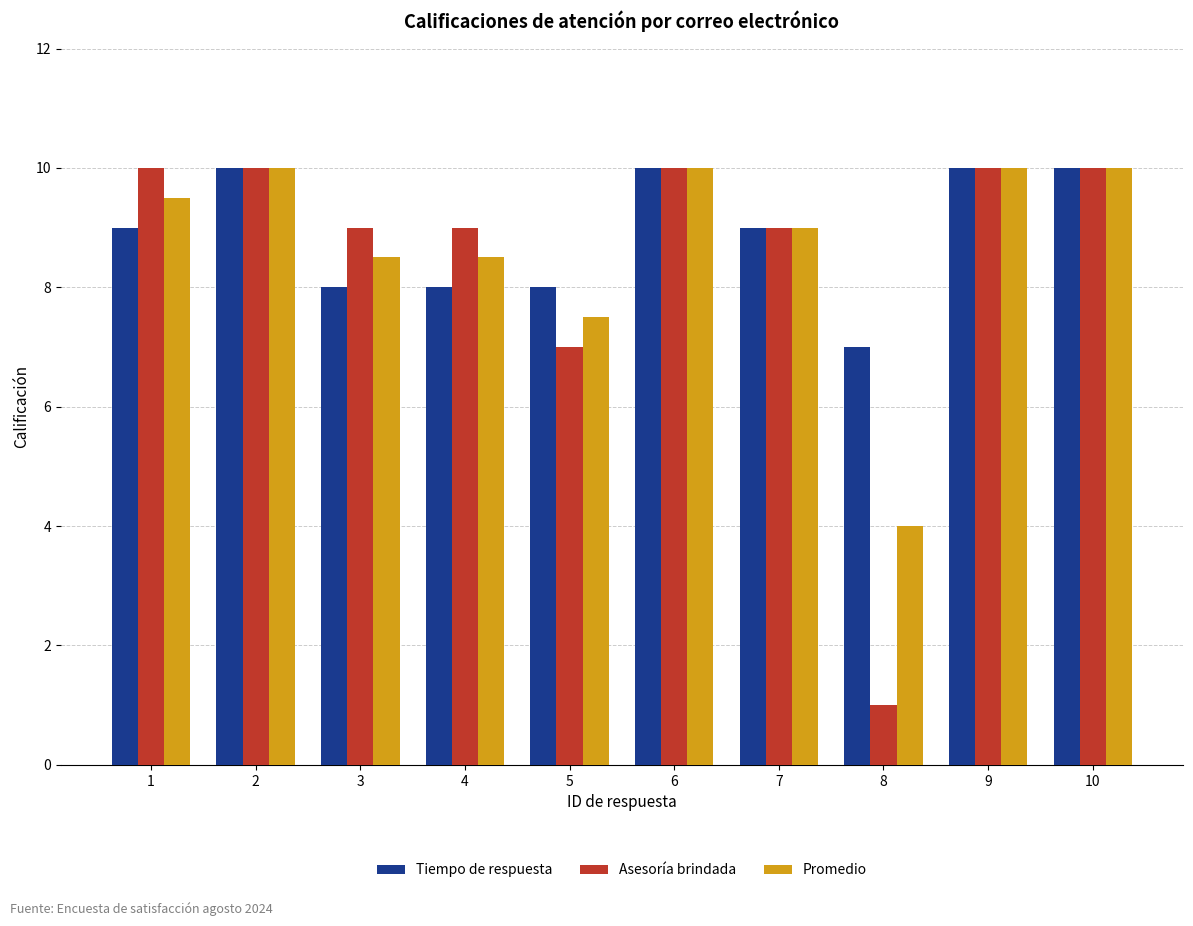

Rank the series at 1 from lowest to highest value.

Tiempo de respuesta, Promedio, Asesoría brindada